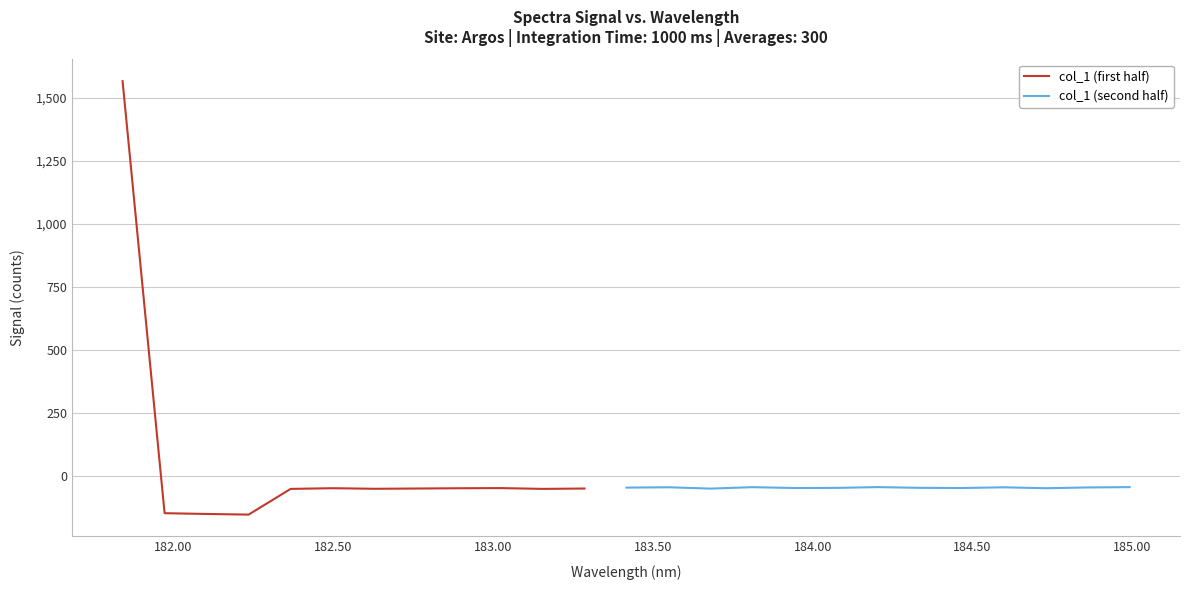

What position from the right is 183.2863821962?

14